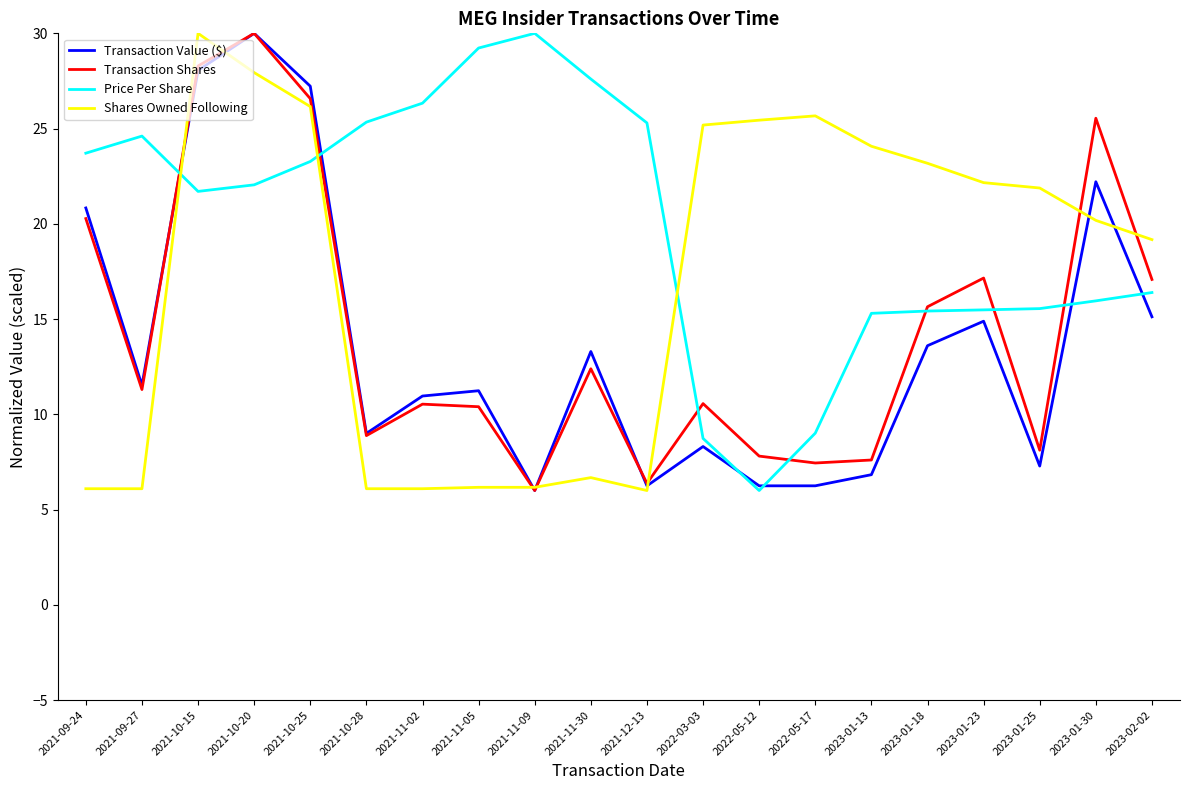

The Price Per Share series shows 15.5 at 2023-01-25. True or false?

True